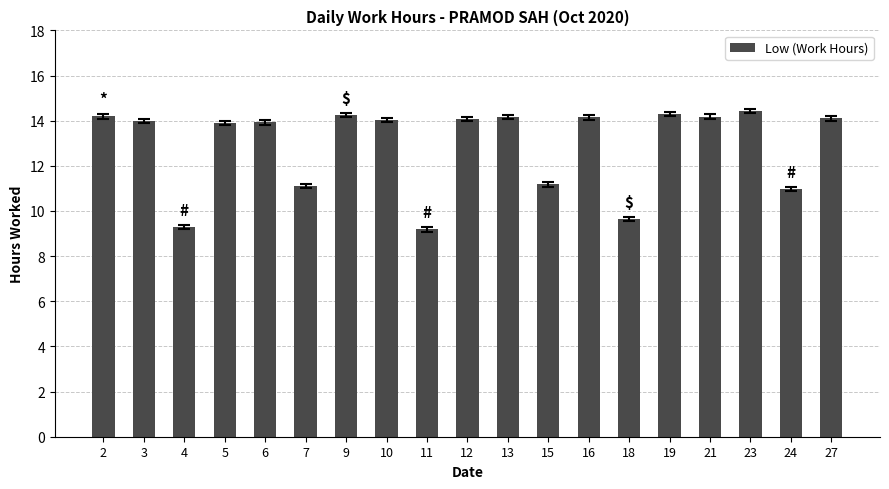

The chart shows a value of 14.2 at 2. True or false?

True